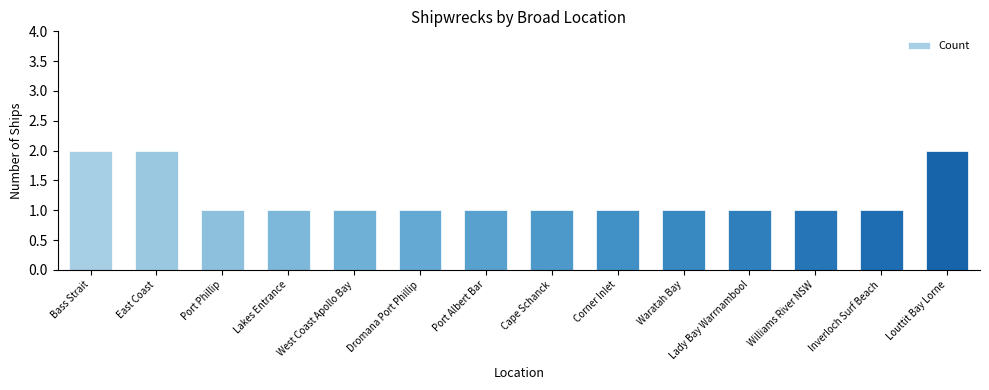

True or false: the data shows 0 at Corner Inlet.

False